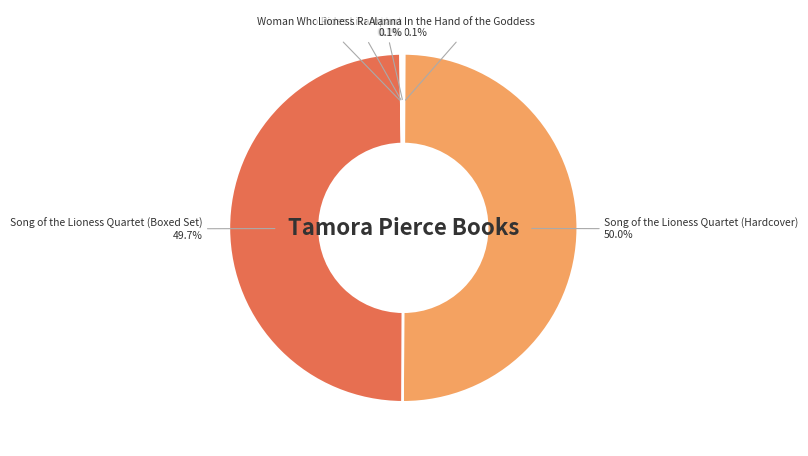

How much of the chart is everything except Song of the Lioness Quartet (Hardcover)?

50.0%